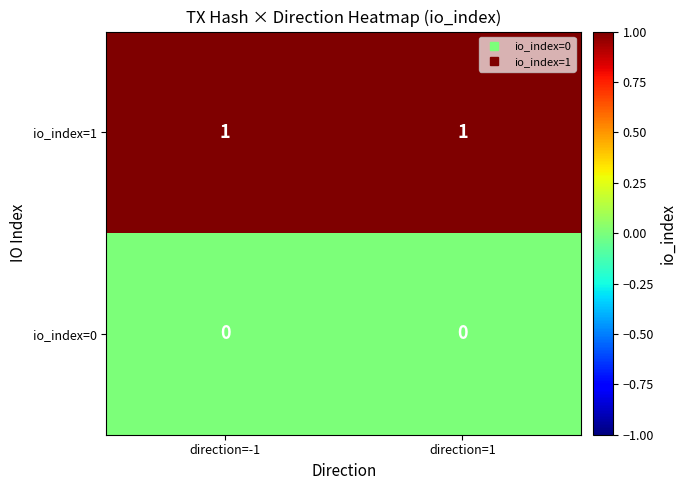

How many categories are shown in the chart?

2